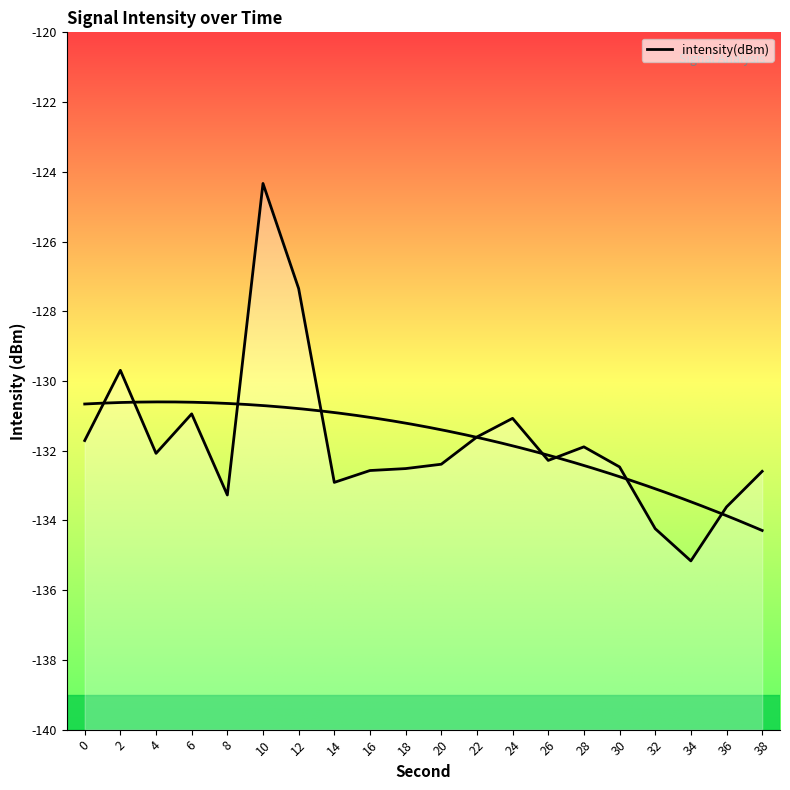

The value at 28 is -131.9. True or false?

True